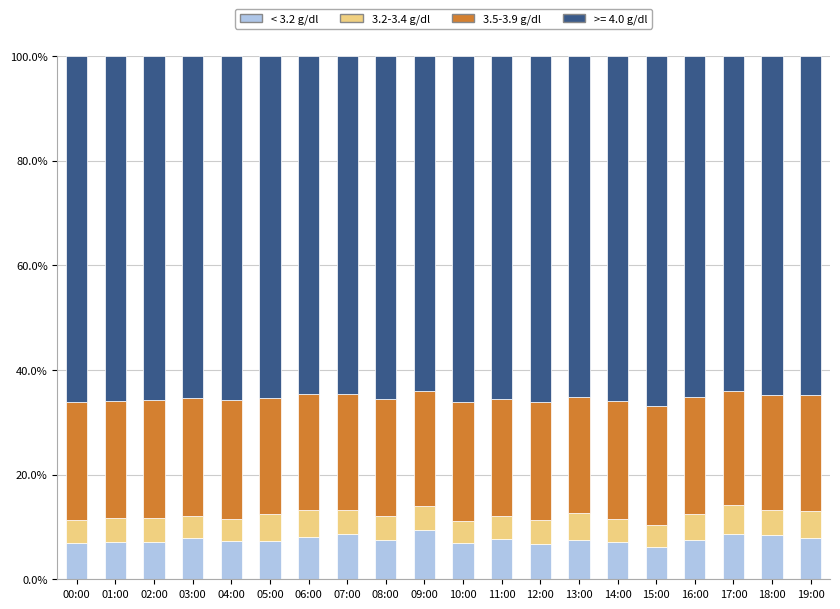

What is the total value across all series at 15:00?

100.0